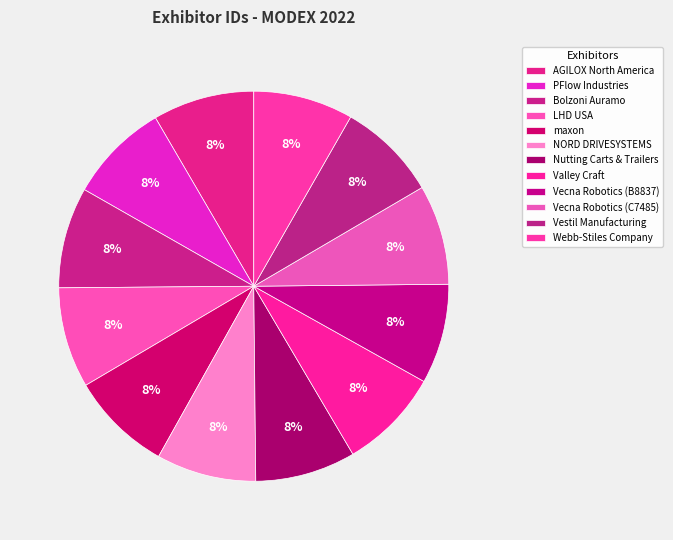

True or false: Vestil Manufacturing accounts for 8% of the total.

True